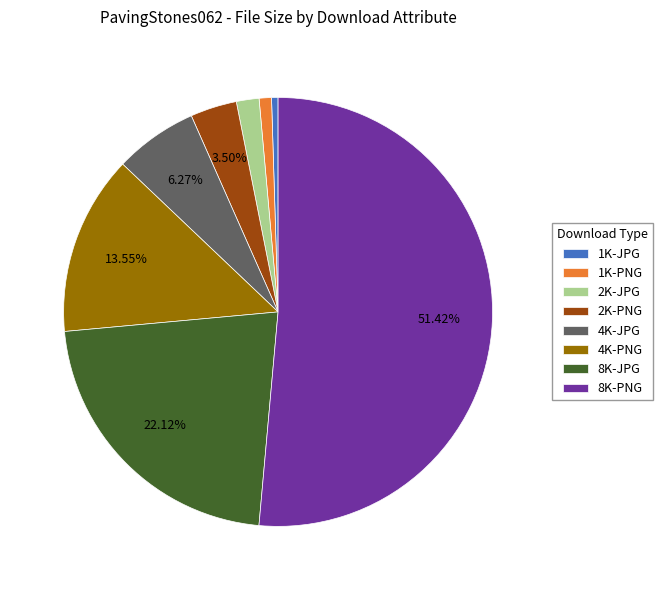

Does 8K-PNG account for over 50% of the chart?

Yes